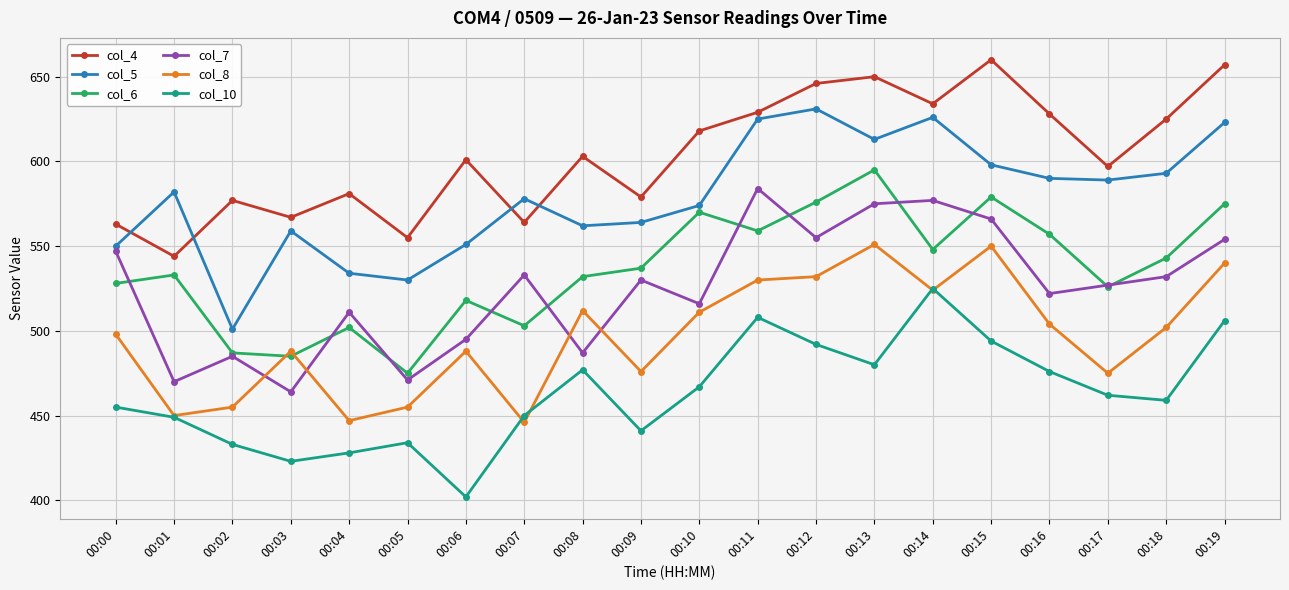

Where is the first local maximum for col_5?

00:01